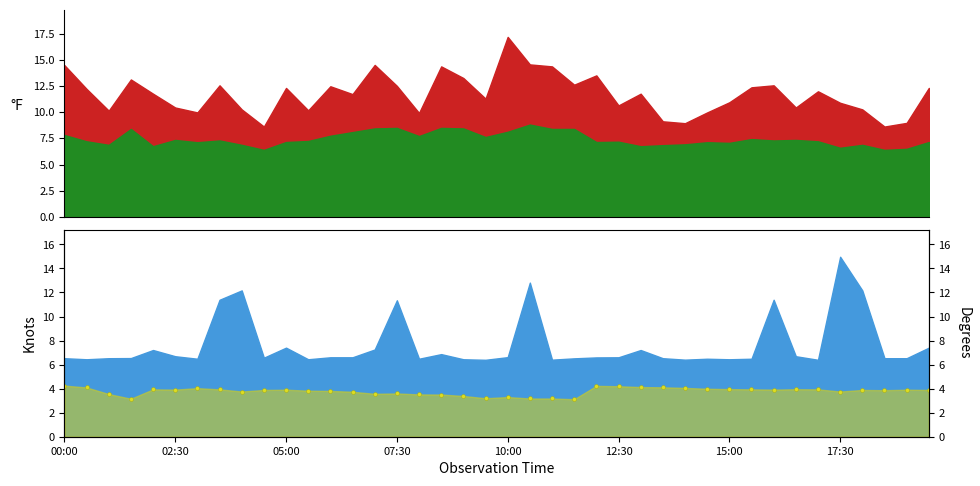

Approximately how many times larger is the value at 37 compared to 17?

1.1